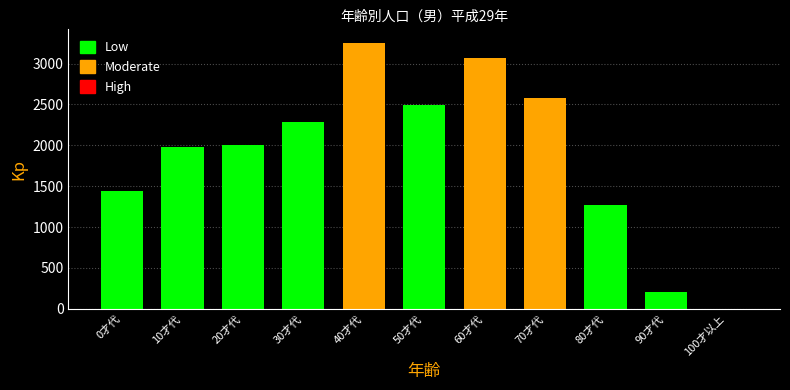

Reading left to right, list all the values displayed in this chart.

0才代=1441	10才代=1977	20才代=2001	30才代=2279	40才代=3255	50才代=2487	60才代=3067	70才代=2578	80才代=1270	90才代=207	100才以上=3